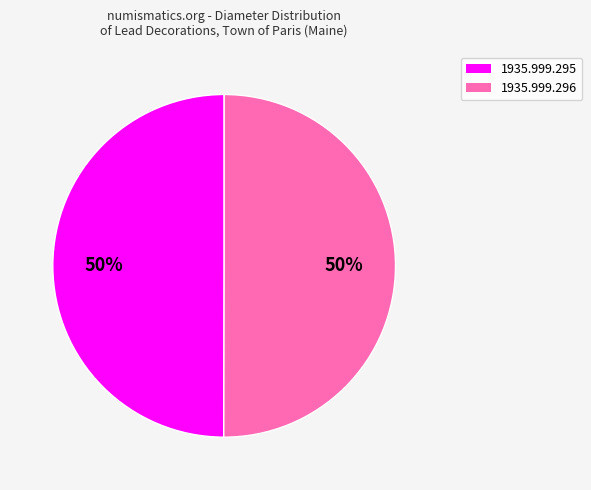

Is it true that 1935.999.296 is 50% of the pie?

True